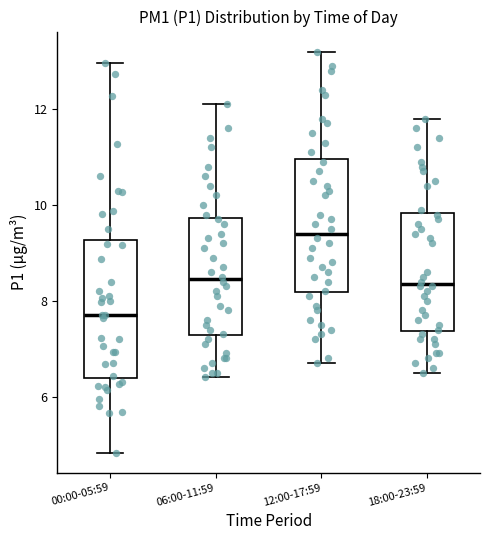

Where is the upper edge of the box for 18:00-23:59 on the y-axis? The values are not printed on the chart, so give them approximately, as read against the axis.

9.8